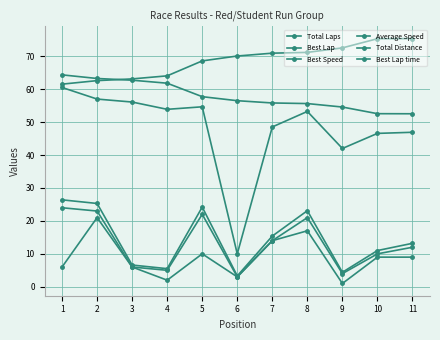

What is the minimum value shown in the chart?

1.0